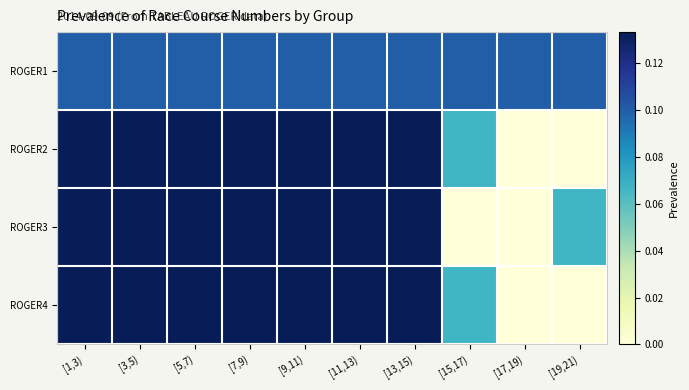

Which series has the largest total across all categories?

ROGER1